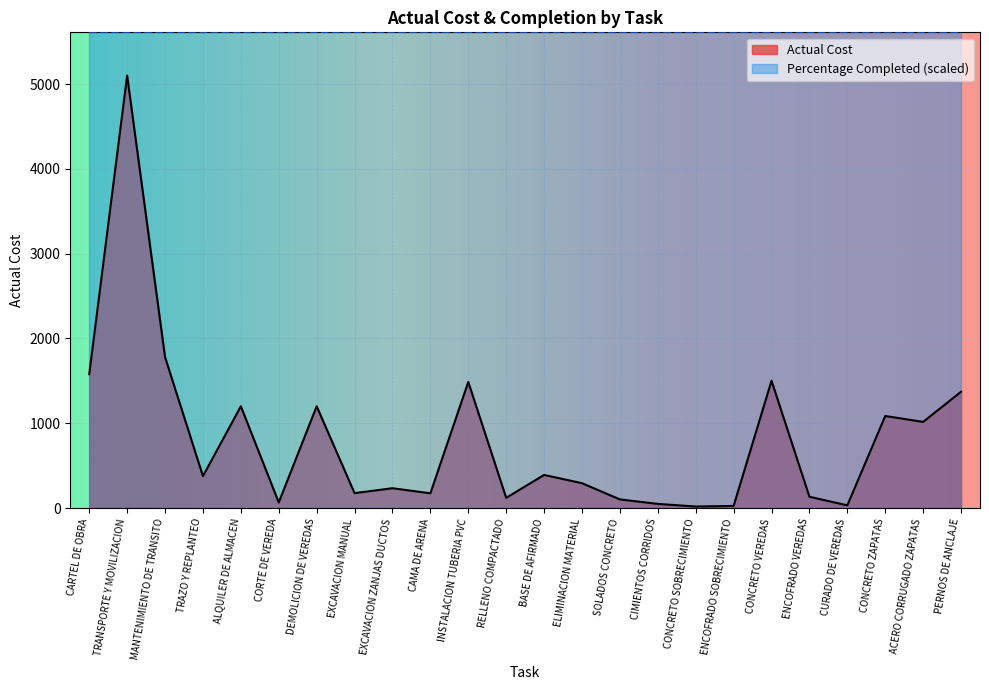

Count the number of data series in this chart.

2